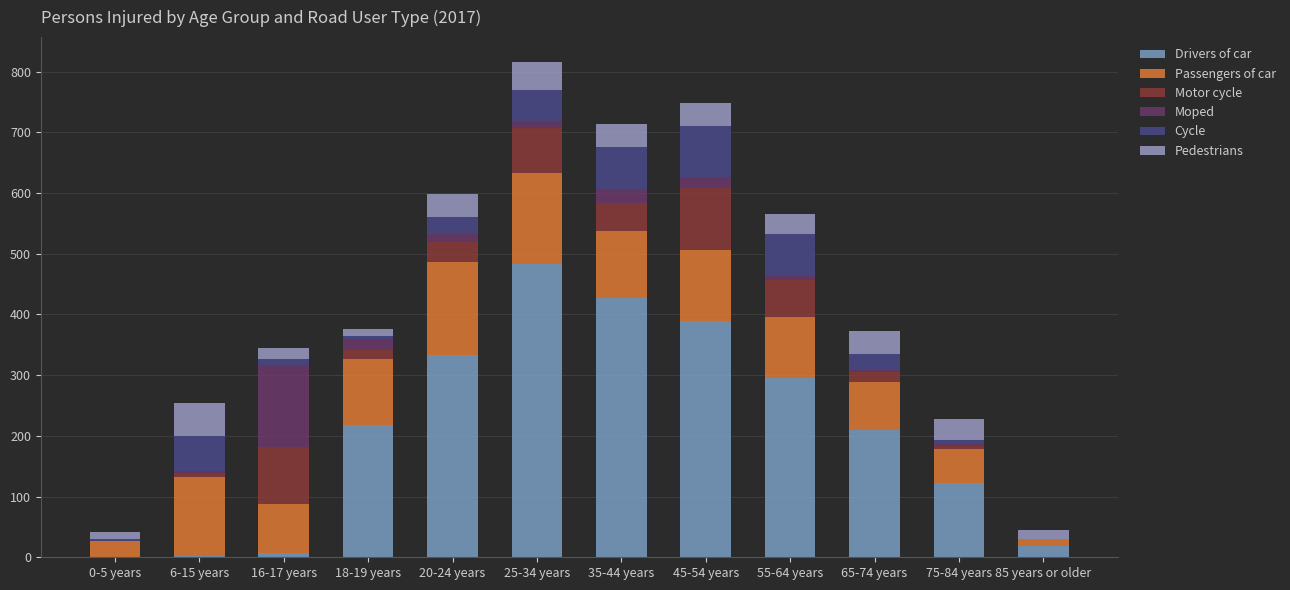

The Moped series shows 51 at 85 years or older. True or false?

False